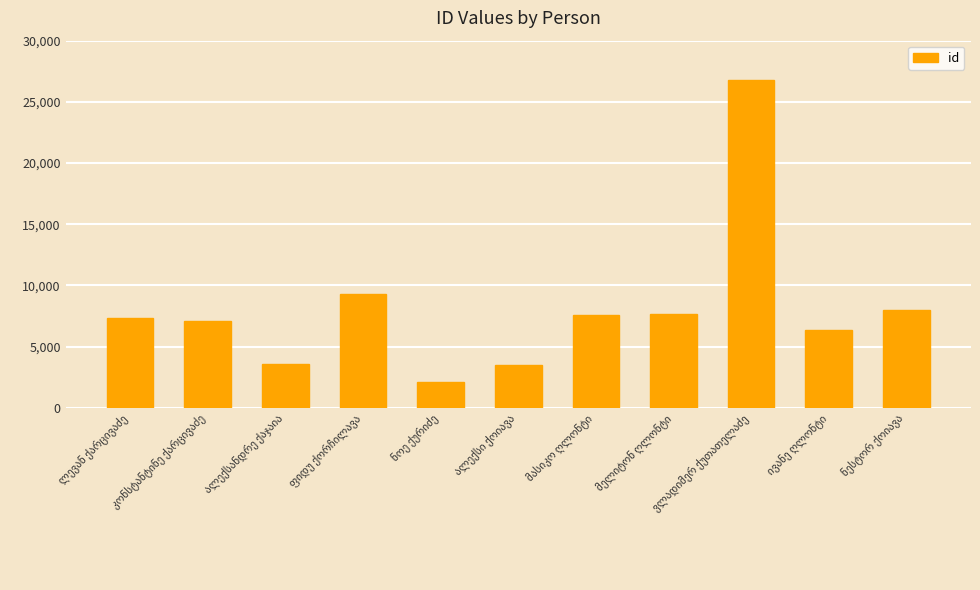

What is the value of the 4th bar from the left?

9334